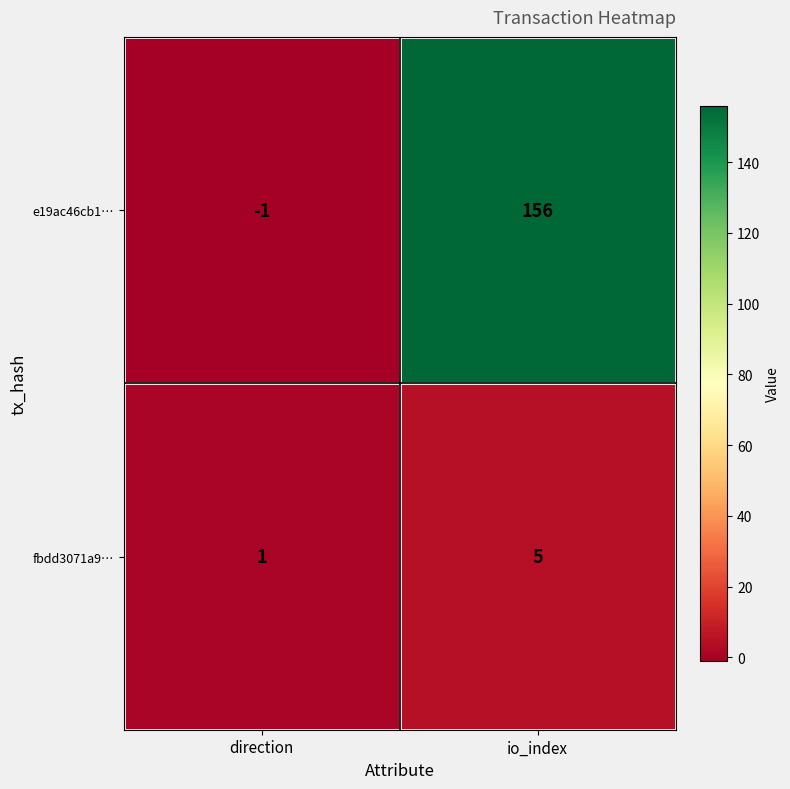

At which label is fbdd3071a9… closest to 3?

direction